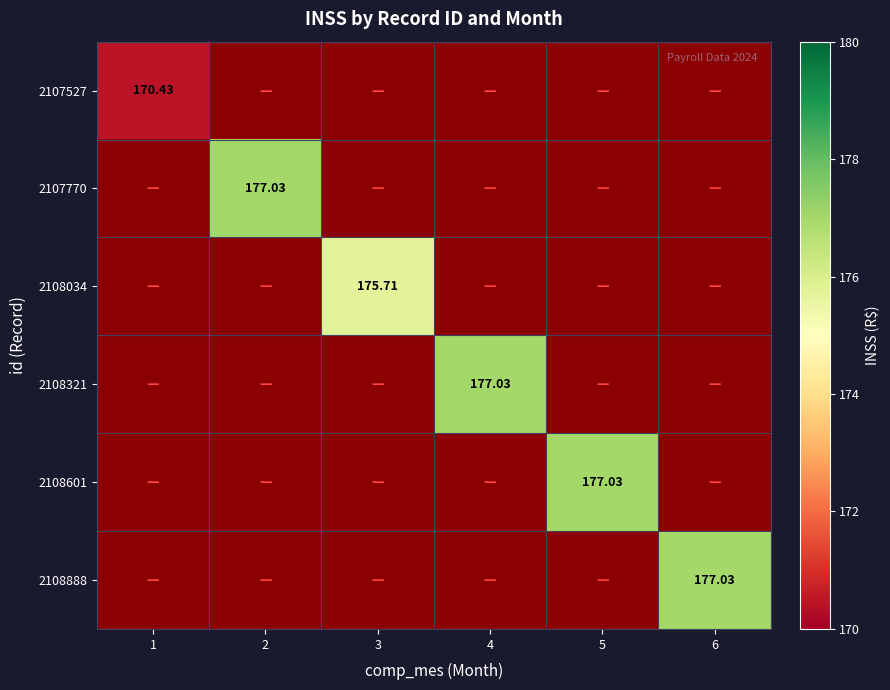

At 1, list the series in order from smallest to largest.

2107527, 2107770, 2108034, 2108321, 2108601, 2108888